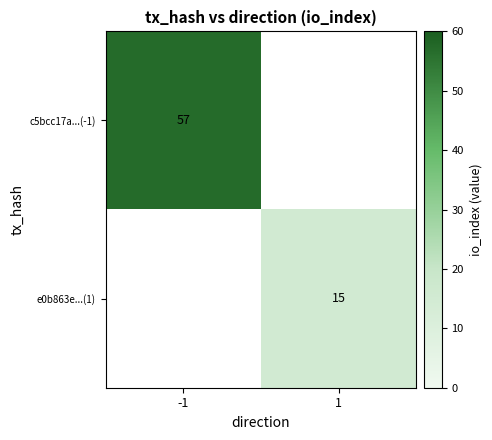

Is it true that c5bcc17a...(-1) equals 39 at -1?

False